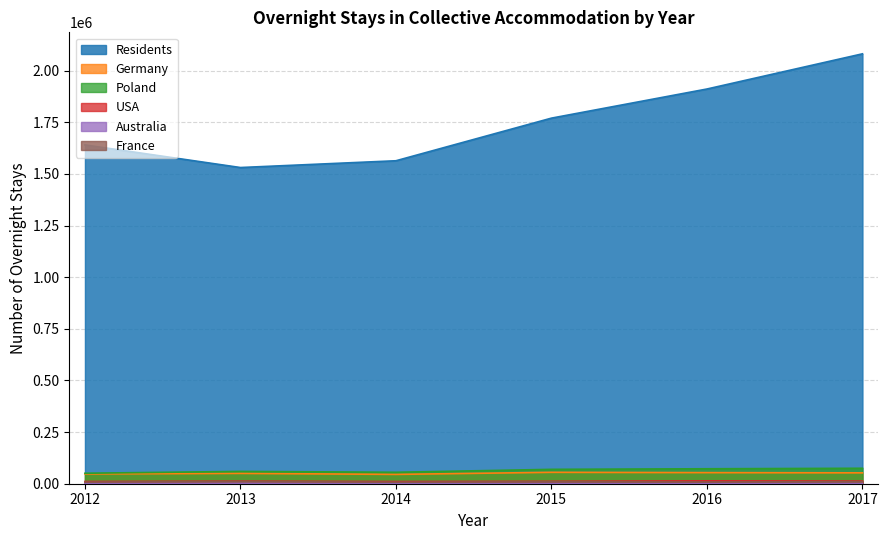

What is the sum of all Australia values?

7571